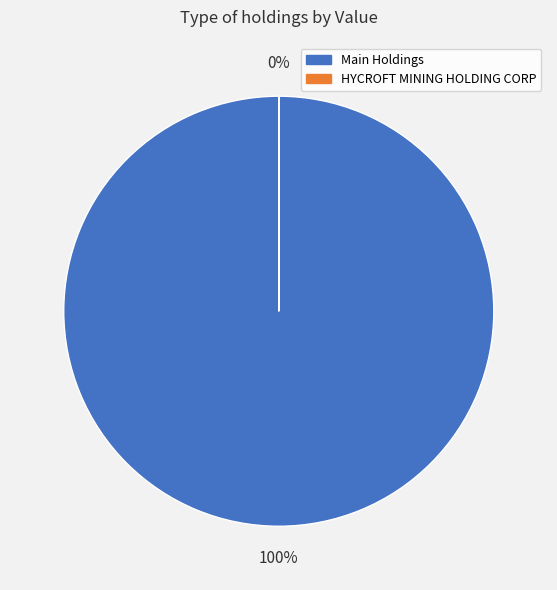

What is the smallest slice in the pie chart?

HYCROFT MINING HOLDING CORP